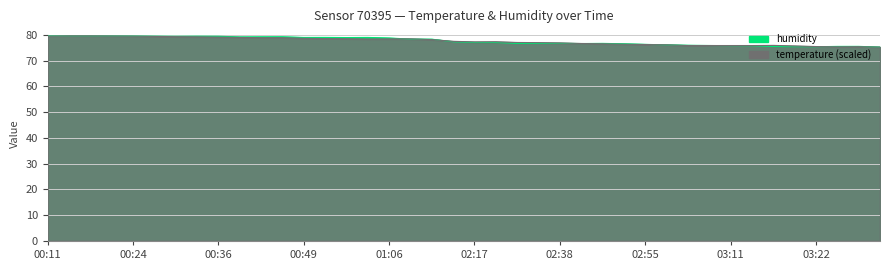

What is the difference between the second highest and minimum values in the humidity series?

4.4